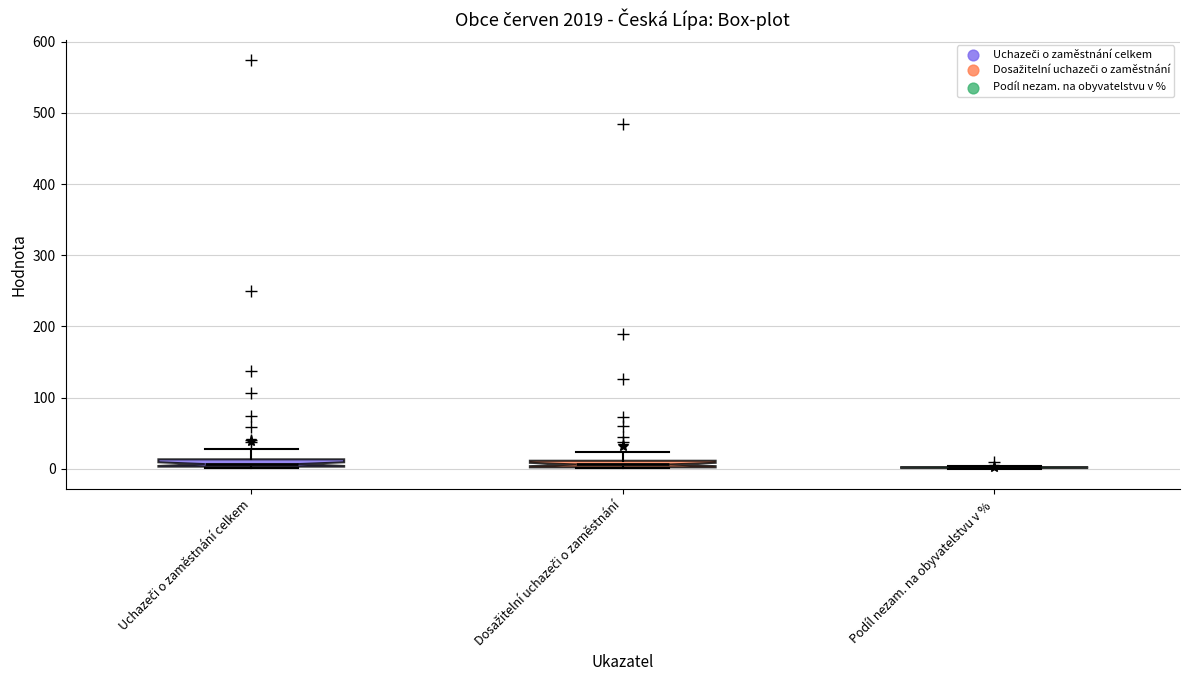

Where is the upper edge of the box for Uchazeči o zaměstnání celkem on the y-axis? The values are not printed on the chart, so give them approximately, as read against the axis.

10